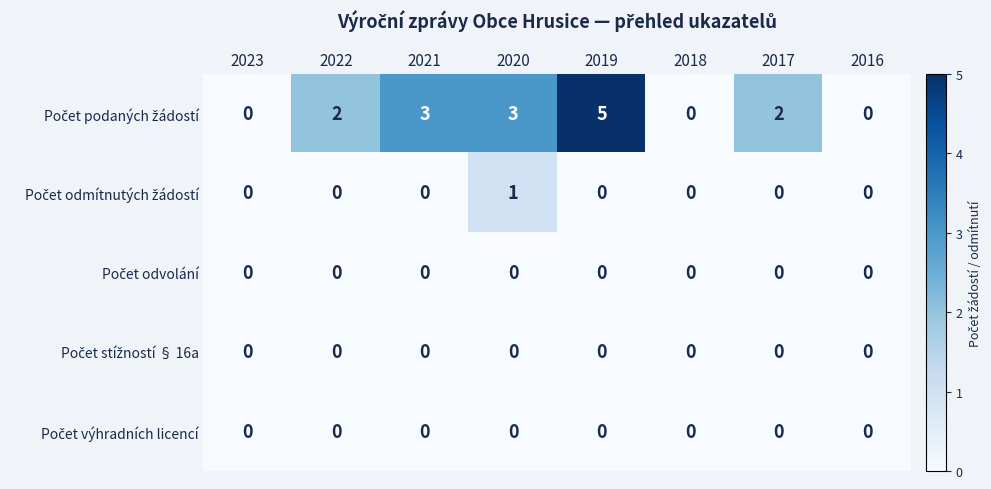

At which category is the sum across all series the highest?

2019